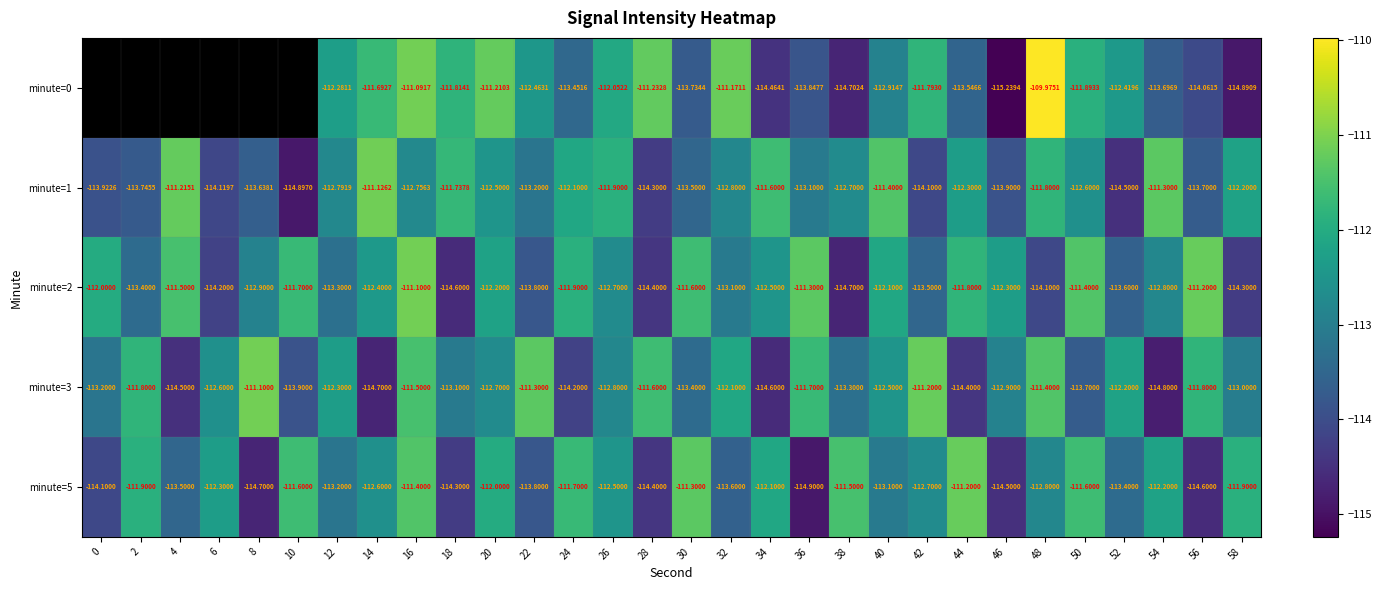

Which category has the lowest value across all series?

46